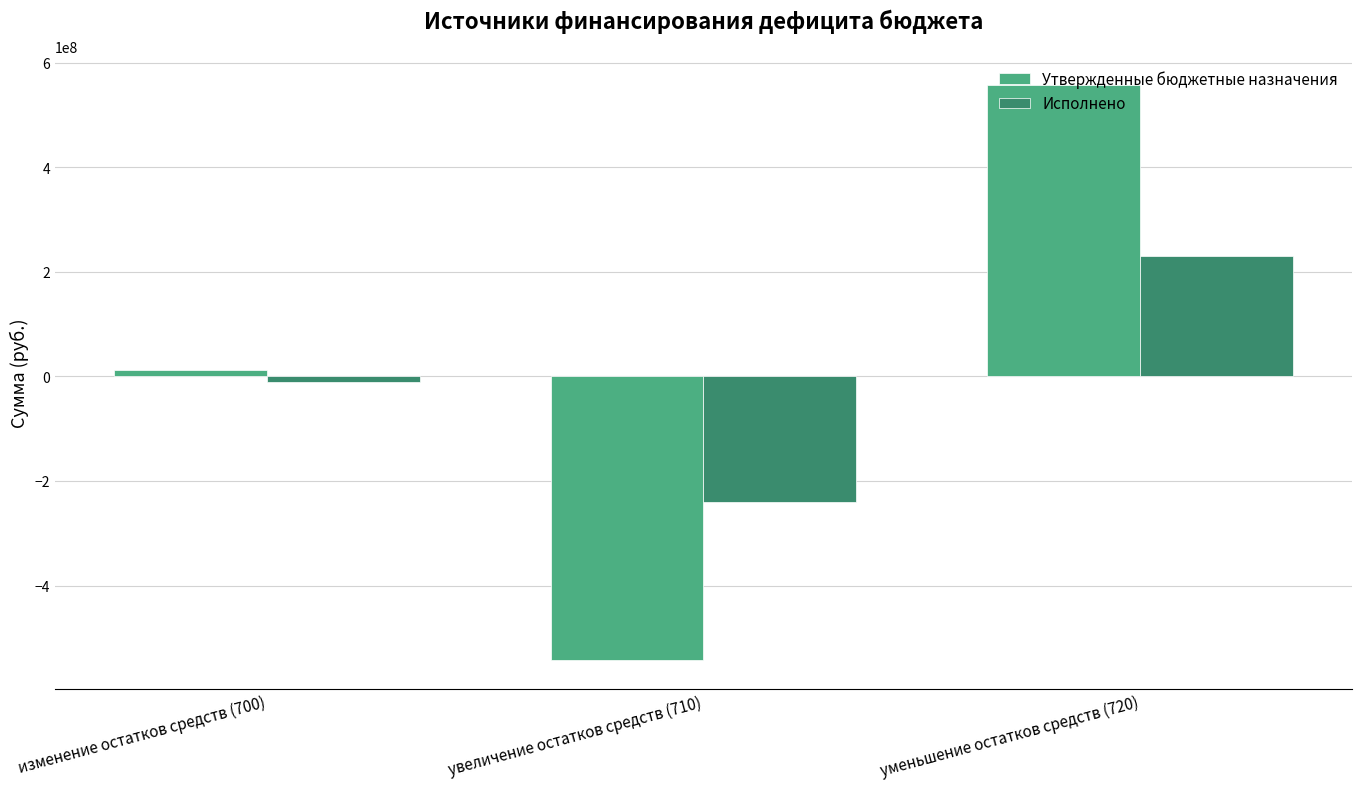

Where does the Утвержденные бюджетные назначения series first go above 12015306?

изменение остатков средств (700)